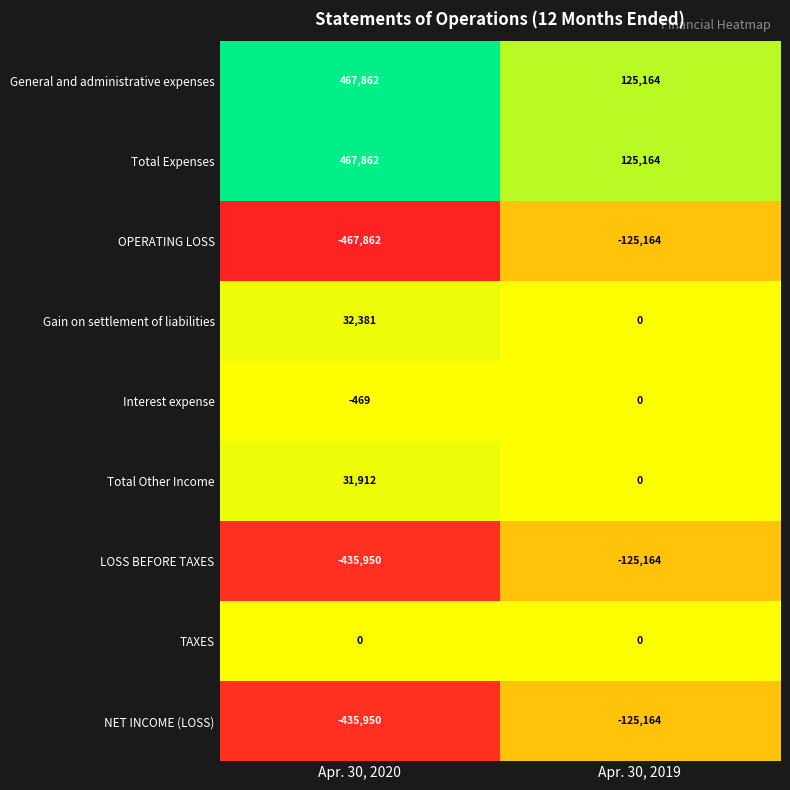

Reading left to right, extract all data points from this chart.

General and administrative expenses: 467862	125164
Total Expenses: 467862	125164
OPERATING LOSS: -467862	-125164
Gain on settlement of liabilities: 32381	0
Interest expense: -469	0
Total Other Income: 31912	0
LOSS BEFORE TAXES: -435950	-125164
TAXES: 0	0
NET INCOME (LOSS): -435950	-125164